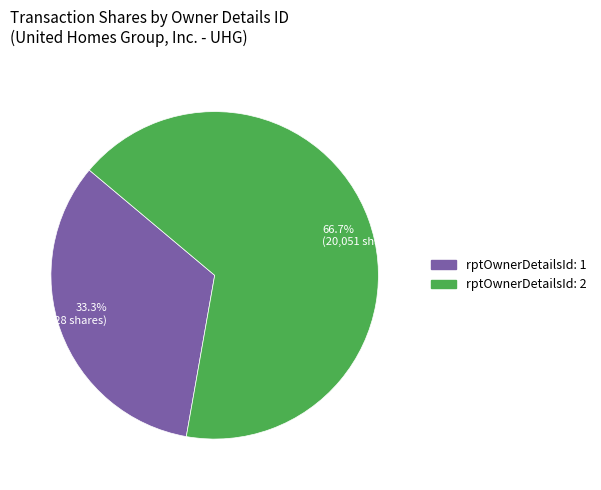

What is the majority slice?

66.7% (20,051 shares)